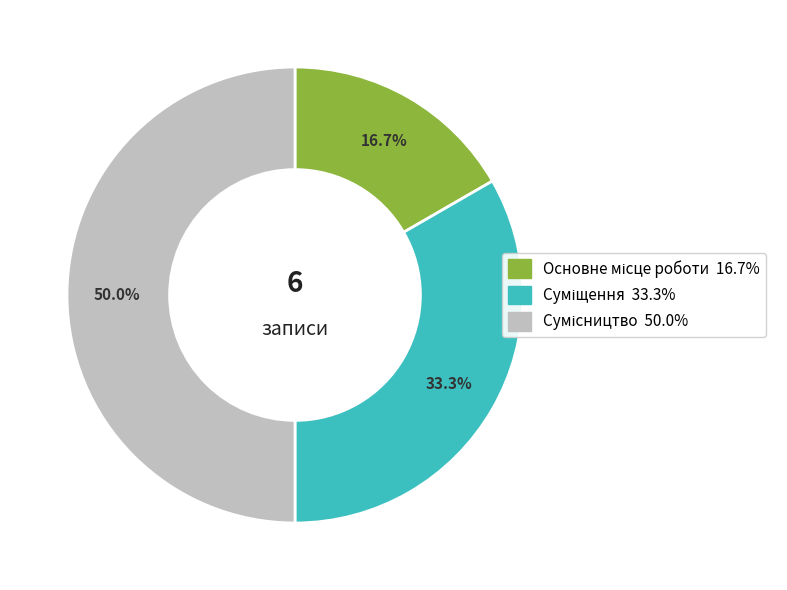

To the nearest percent, what percentage of the pie is Основне місце роботи?

17%